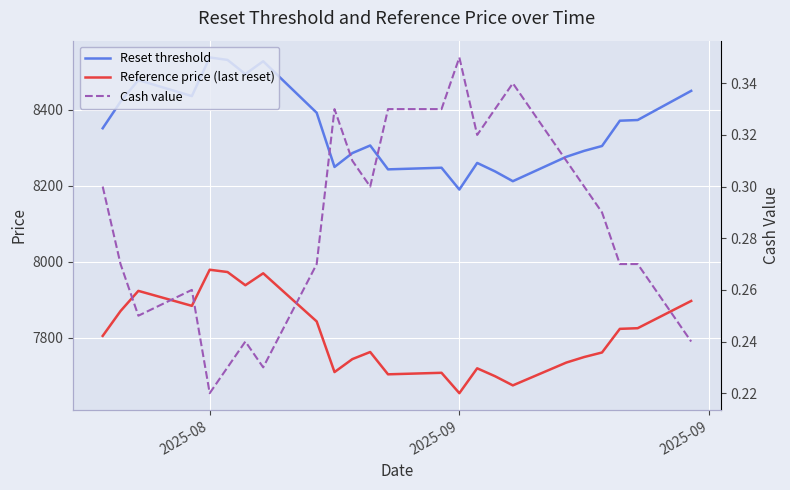

How many lines are shown in the chart?

3